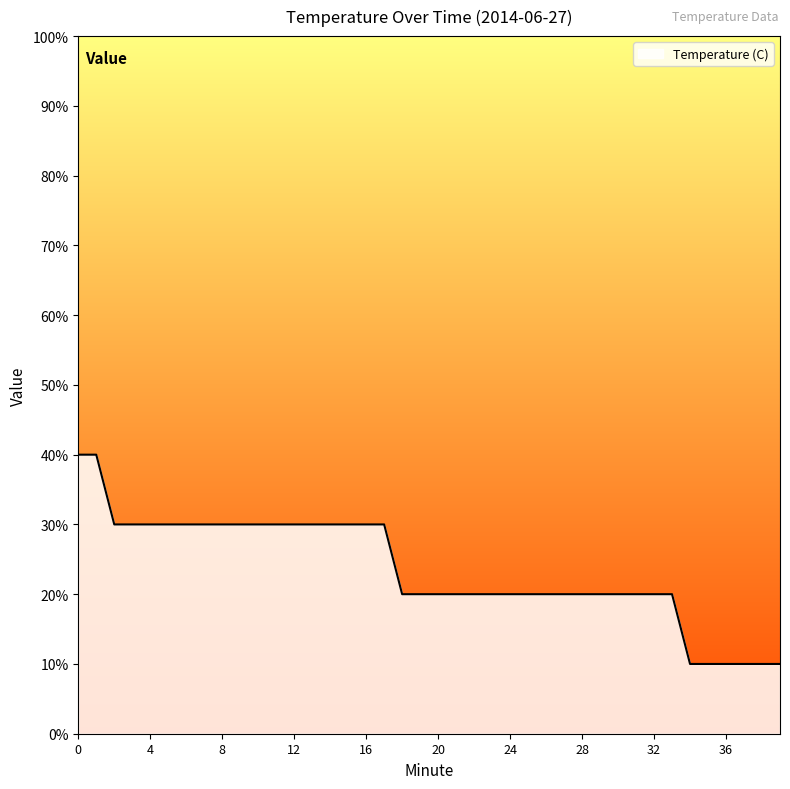

What is the maximum value shown in the chart?

40.0